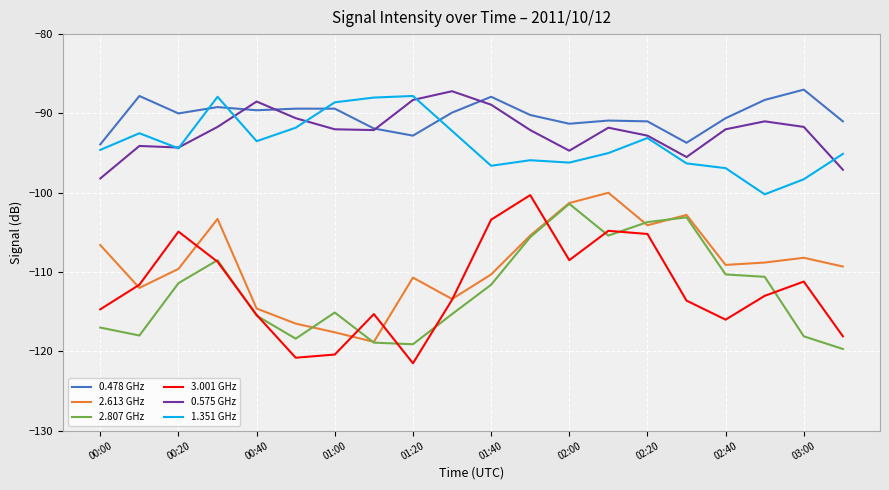

What is the greatest value displayed?

-87.0